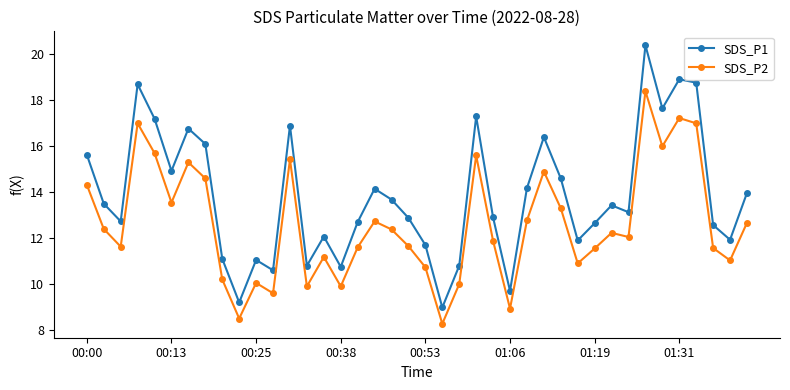

What is the value of the SDS_P2 point at the 2nd from the left?

12.4